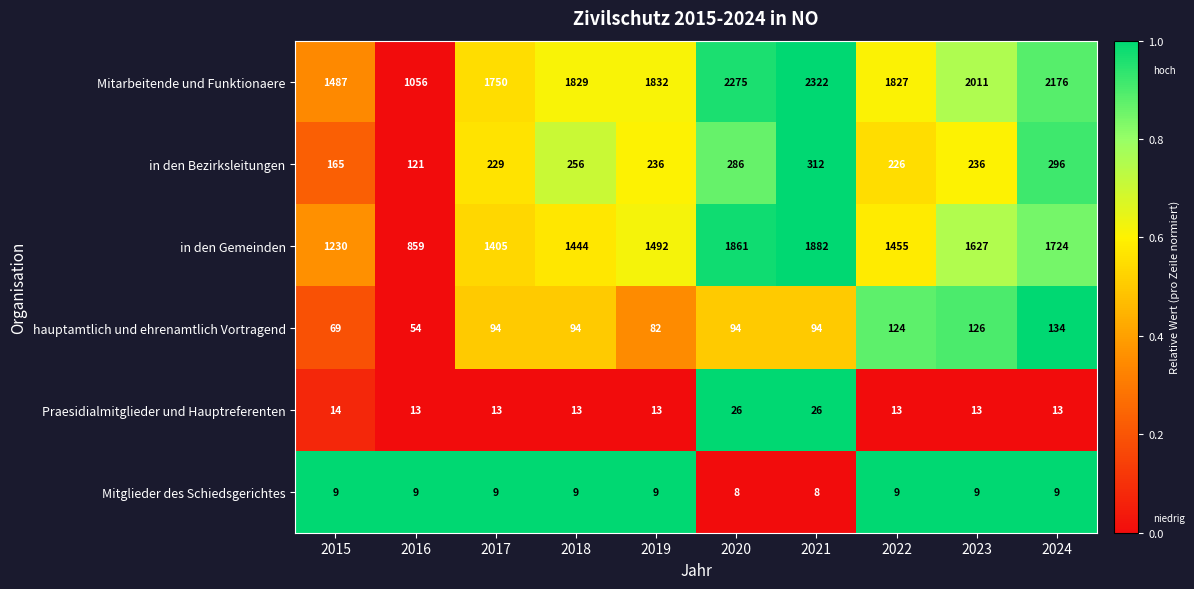

What is the sum of the hauptamtlich und ehrenamtlich Vortragend values at 2021 and 2015?

163